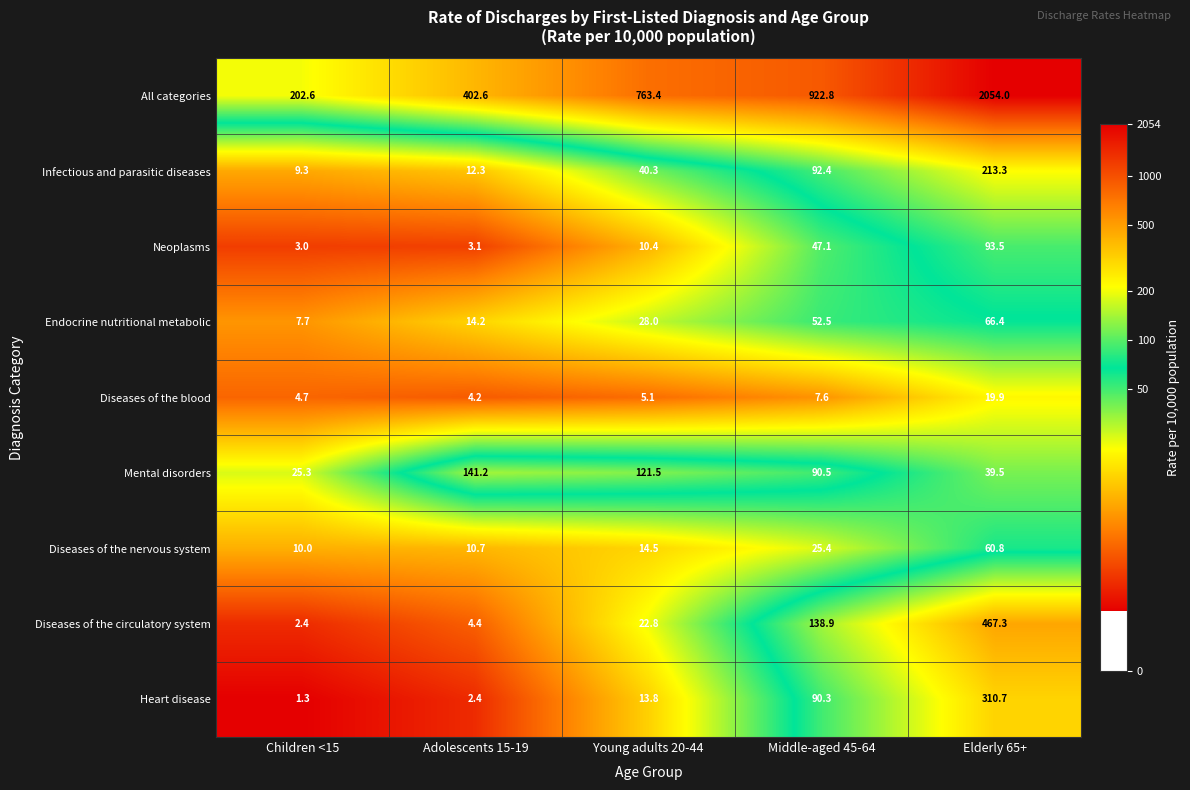

At which category does the chart reach its peak across all series?

Elderly 65+